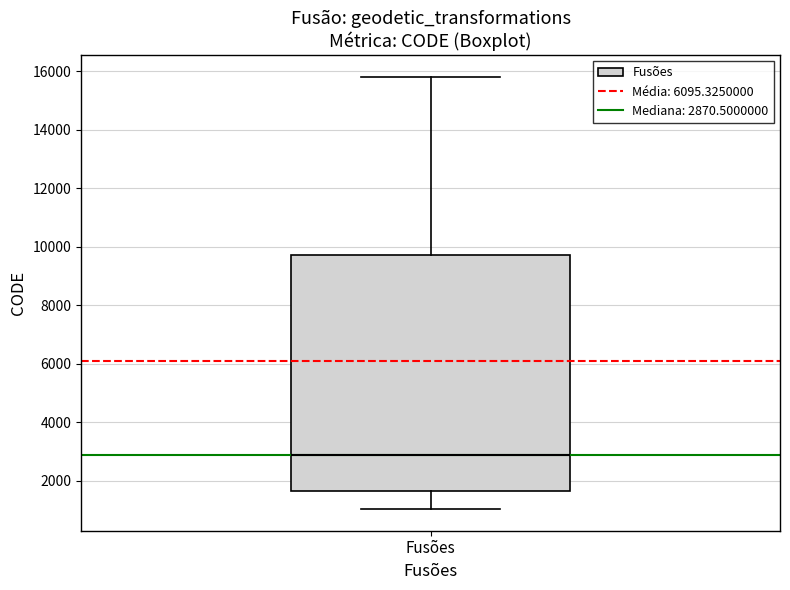

Where is the lower edge of the box for Fusões on the y-axis? The values are not printed on the chart, so give them approximately, as read against the axis.

1600